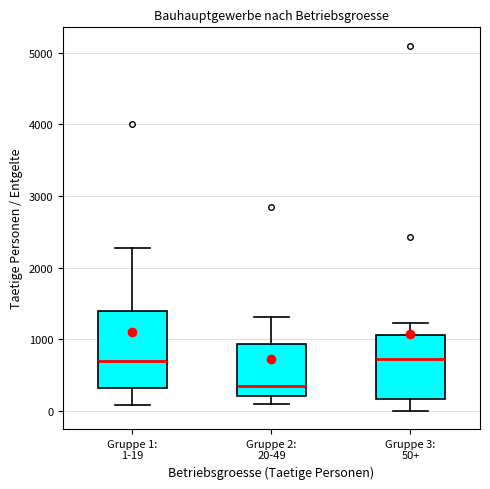

Which box is the tallest, from its lower edge to its upper edge?

Gruppe 1: 1-19